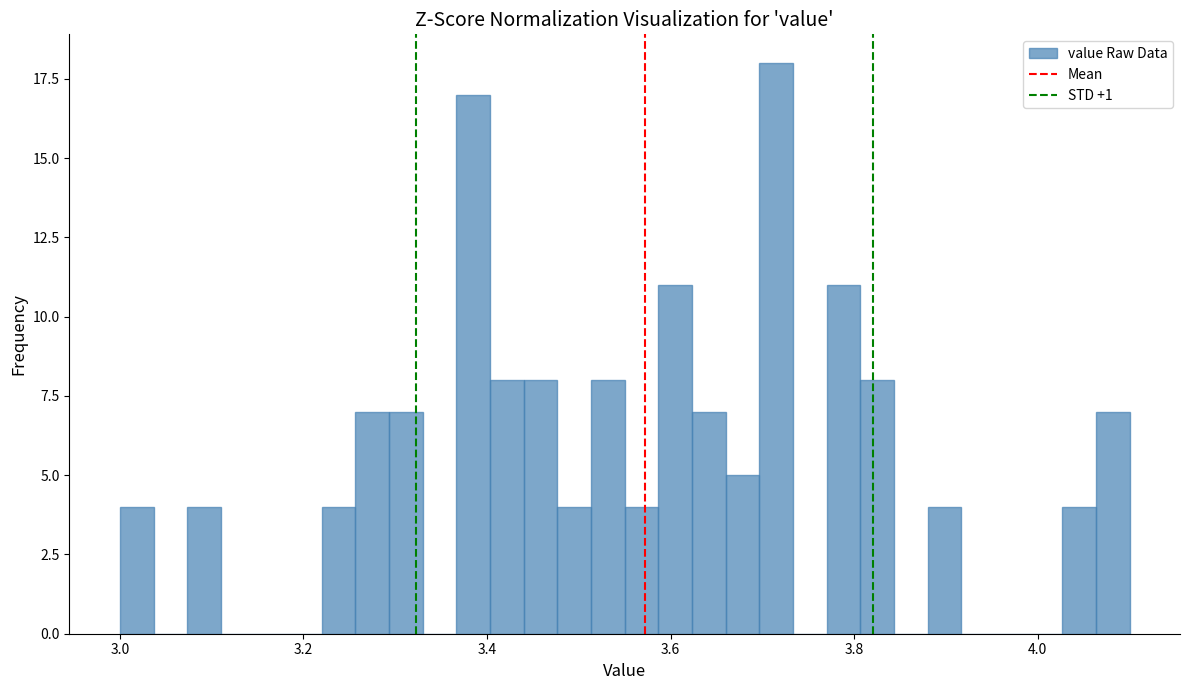

Around what value on the x-axis is the tallest bar? Give the approximate position of its centre, as read against the axis.

3.72